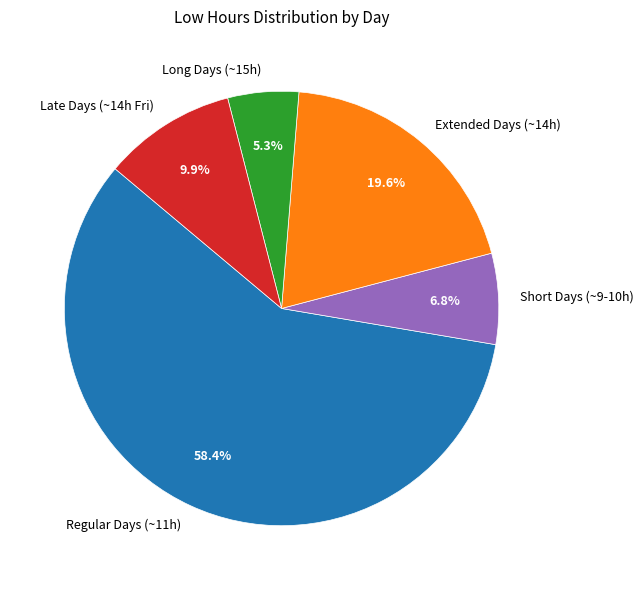

What is the total percentage of Late Days (~14h Fri) and Extended Days (~14h)?

29.5%